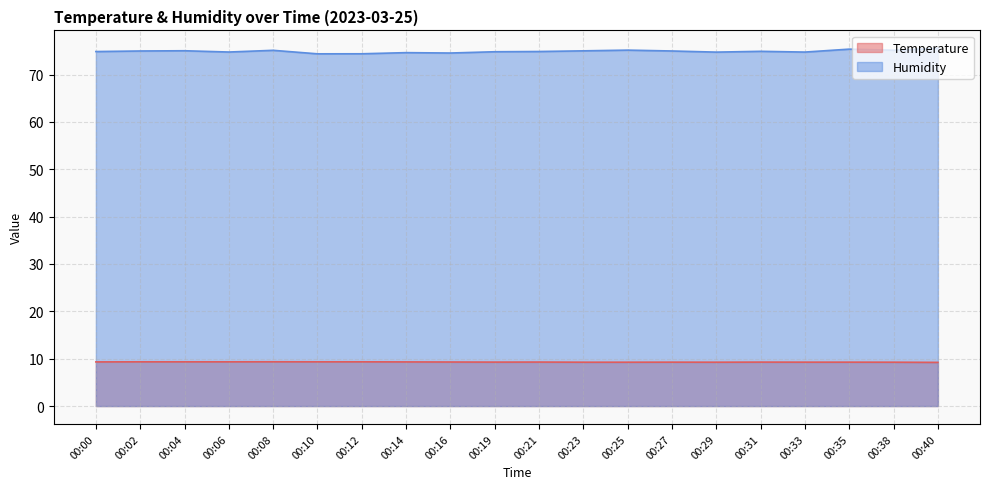

True or false: Humidity and Temperature cross at least once.

False